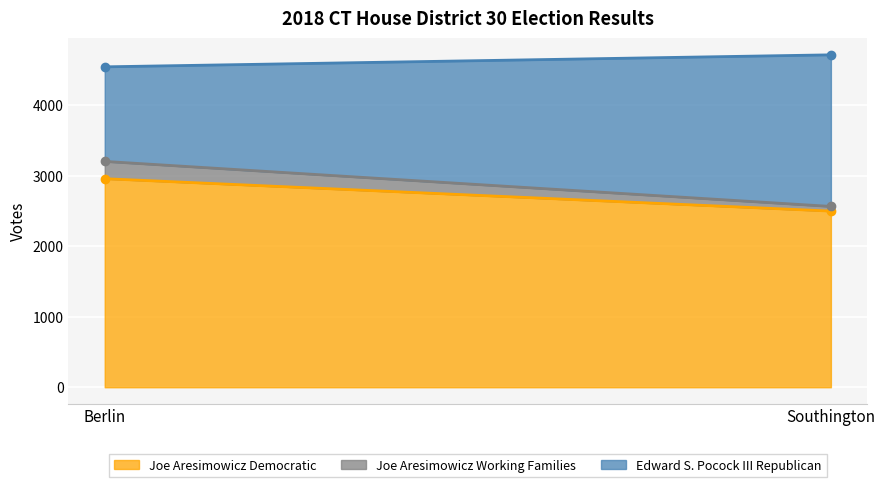

What is the label of the 1st point from the left?

Berlin